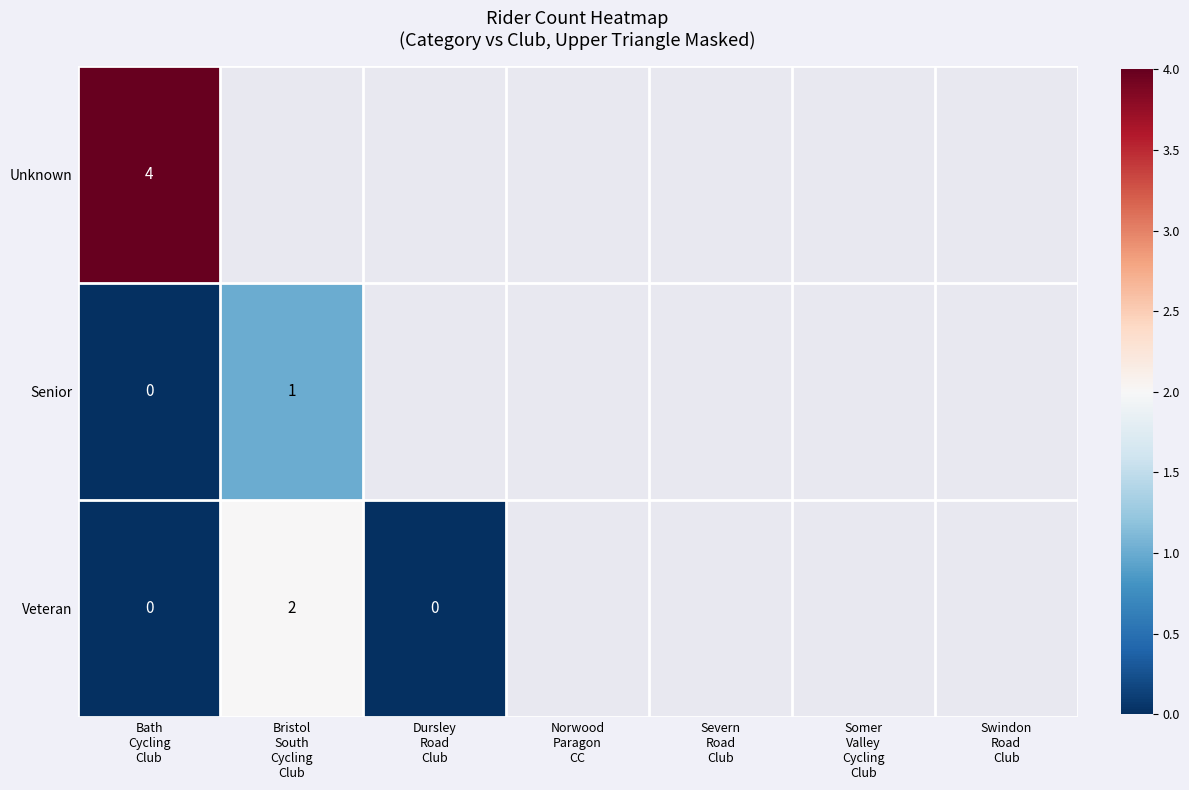

Which category has the lowest value across all series?

Bath
Cycling
Club